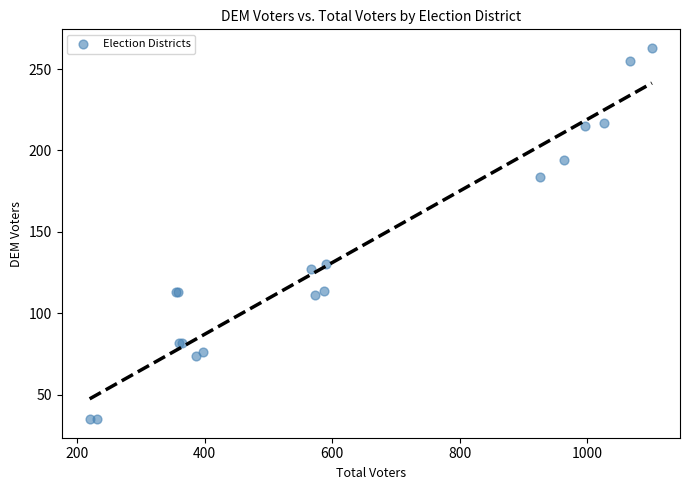

What Y value in the scatter plot is closest to 149?

130